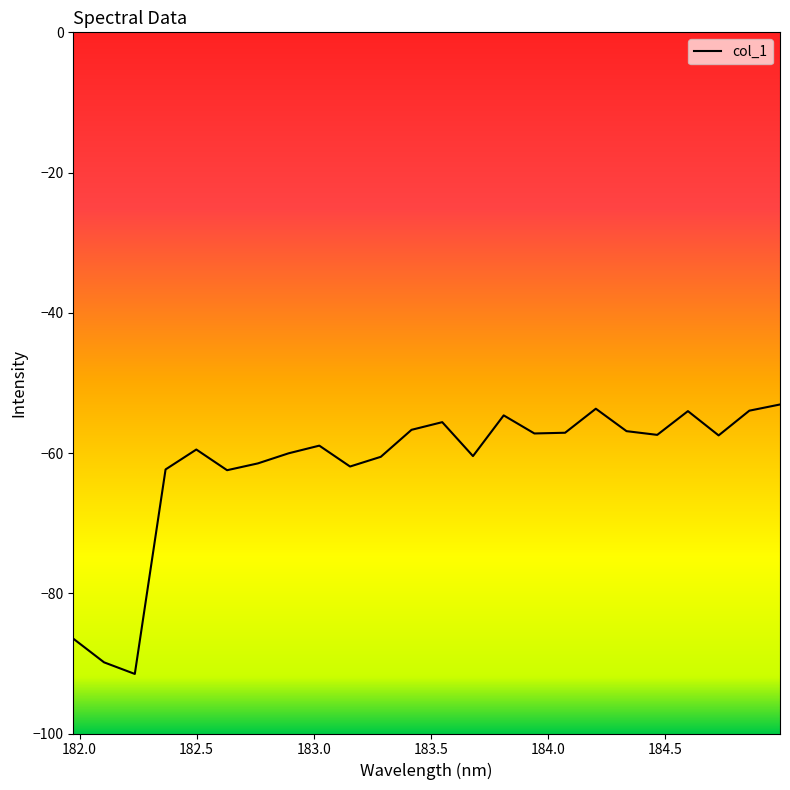

How many interior local valleys (lower than both neighbors) does the data have?

7